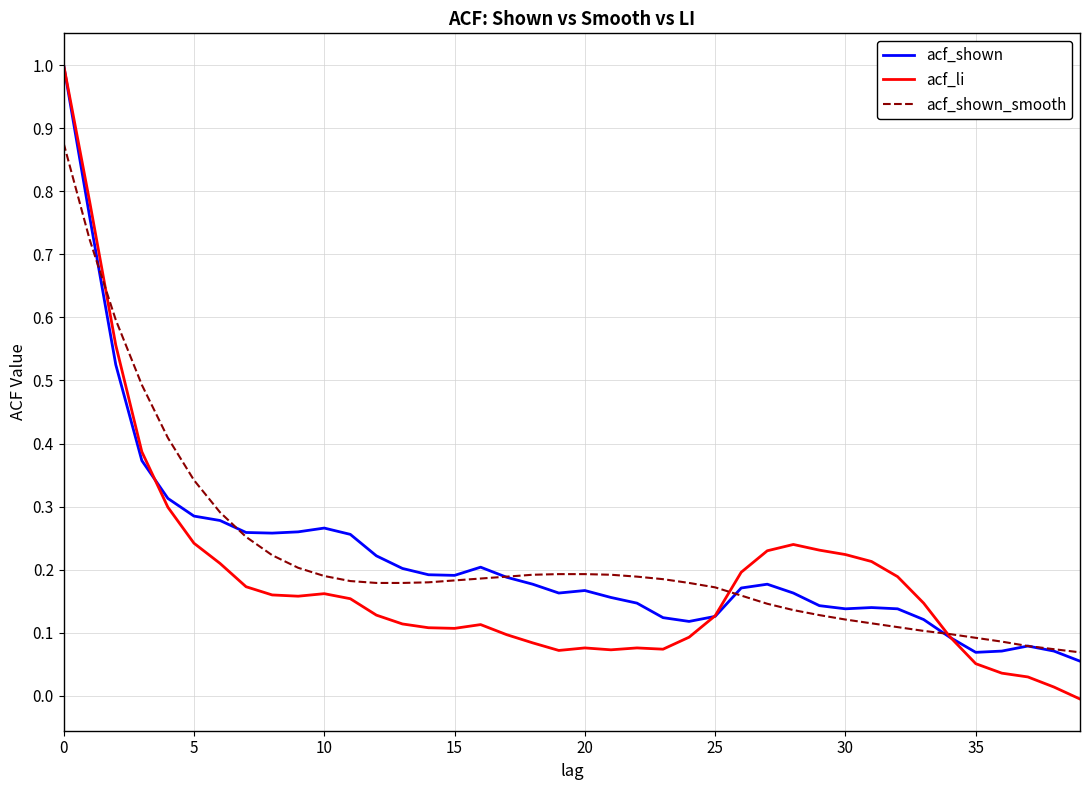

True or false: acf_shown_smooth and acf_li cross at least once.

True